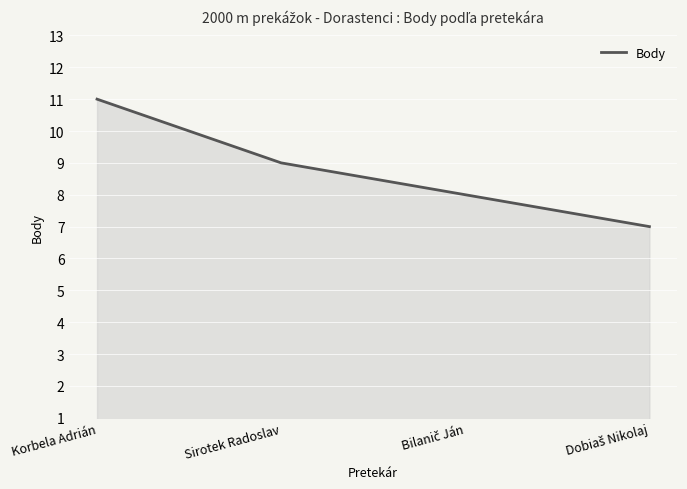

True or false: the data has more than 1 interior local peaks.

False